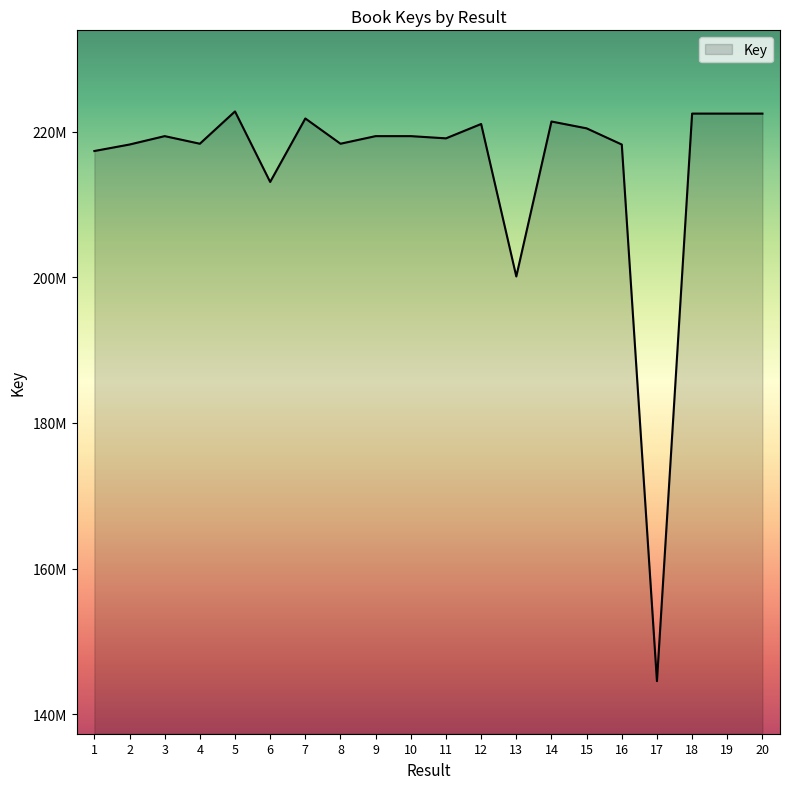

Reading right to left, list all the values displayed in this chart.

20=222492982	19=222493215	18=222494701	17=144532423	16=218244267	15=220468055	14=221407067	13=200122734	12=221067312	11=219094549	10=219399104	9=219398810	8=218355257	7=221823611	6=213104518	5=222792487	4=218355122	3=219398683	2=218245576	1=217354660